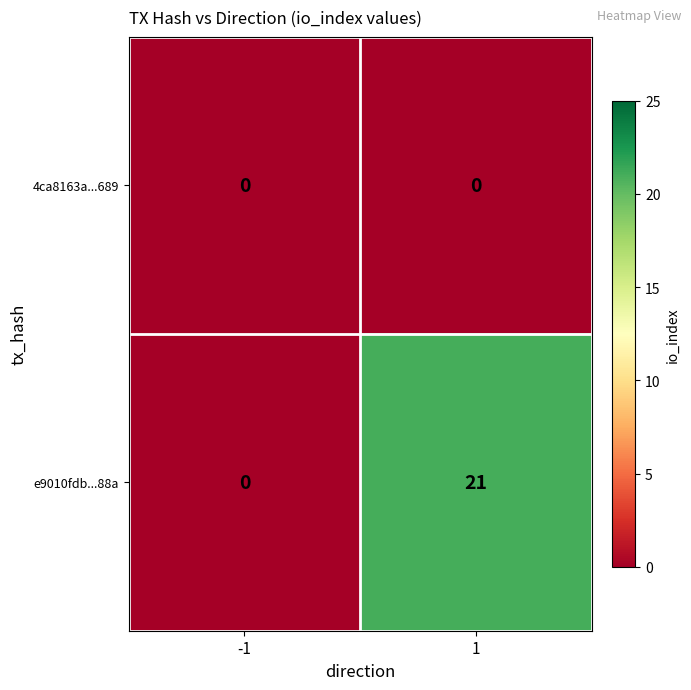

At 1, list the series in order from largest to smallest.

e9010fdb...88a, 4ca8163a...689